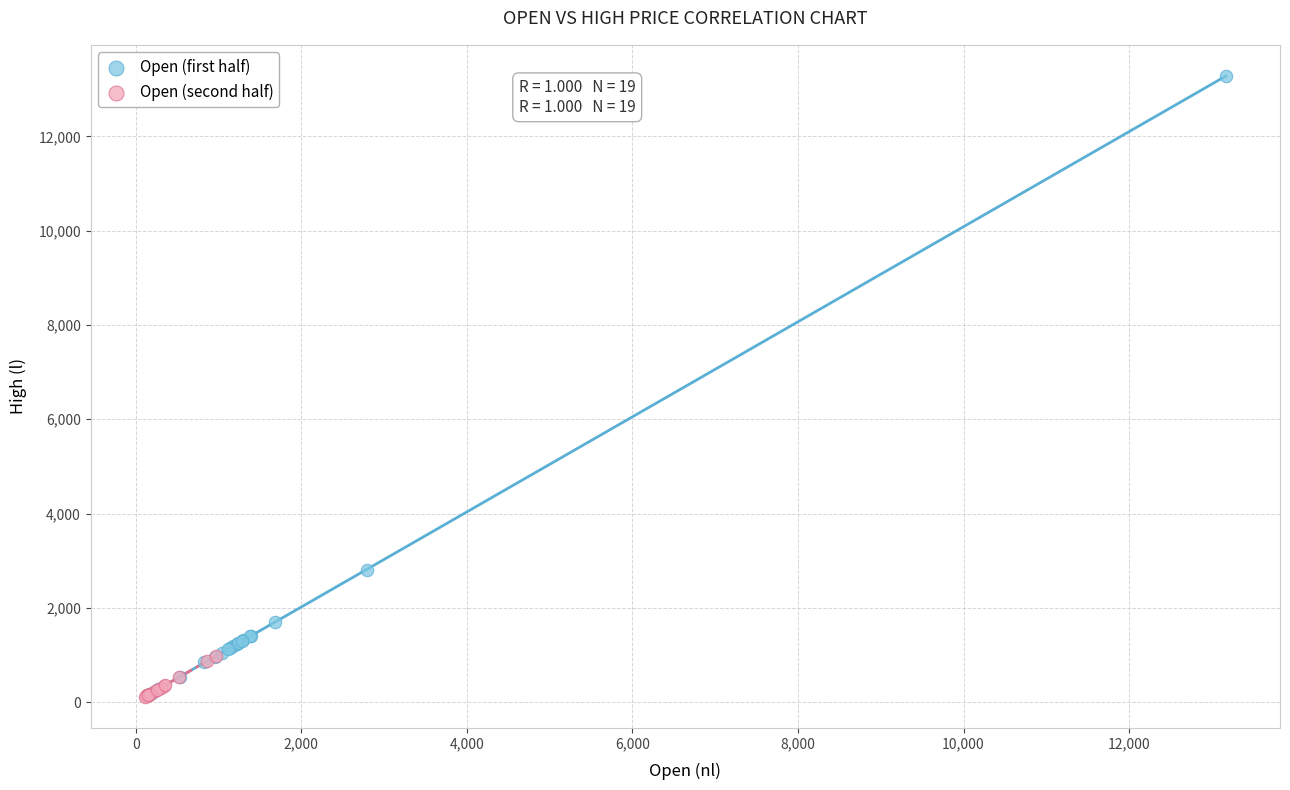

Which series has the largest Y range (max minus min)?

Open (first half)